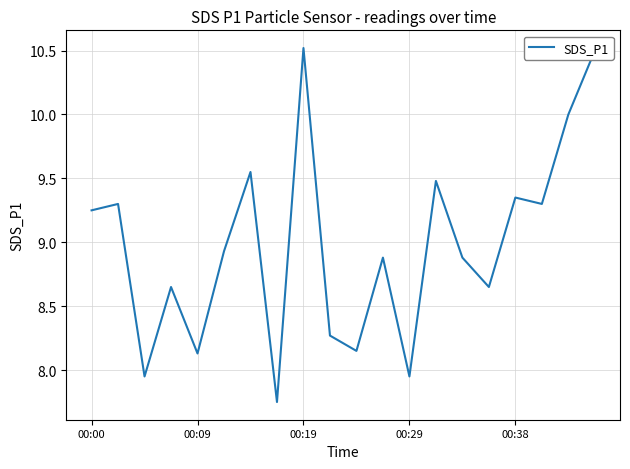

What is the difference between the maximum and minimum values?

2.8